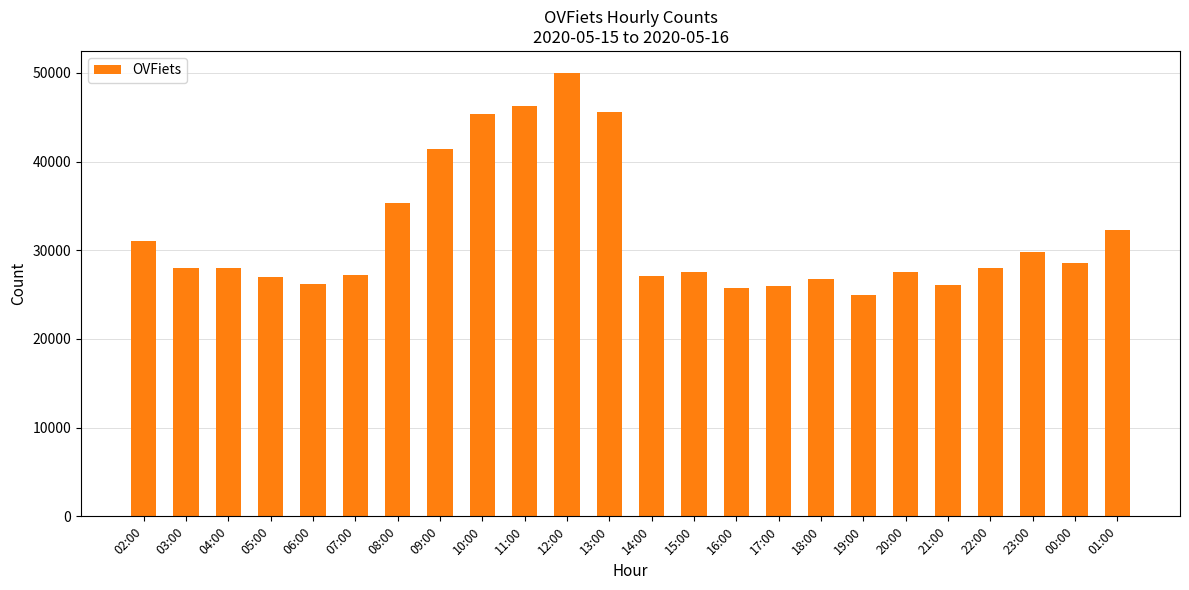

How many series are shown in this chart?

1